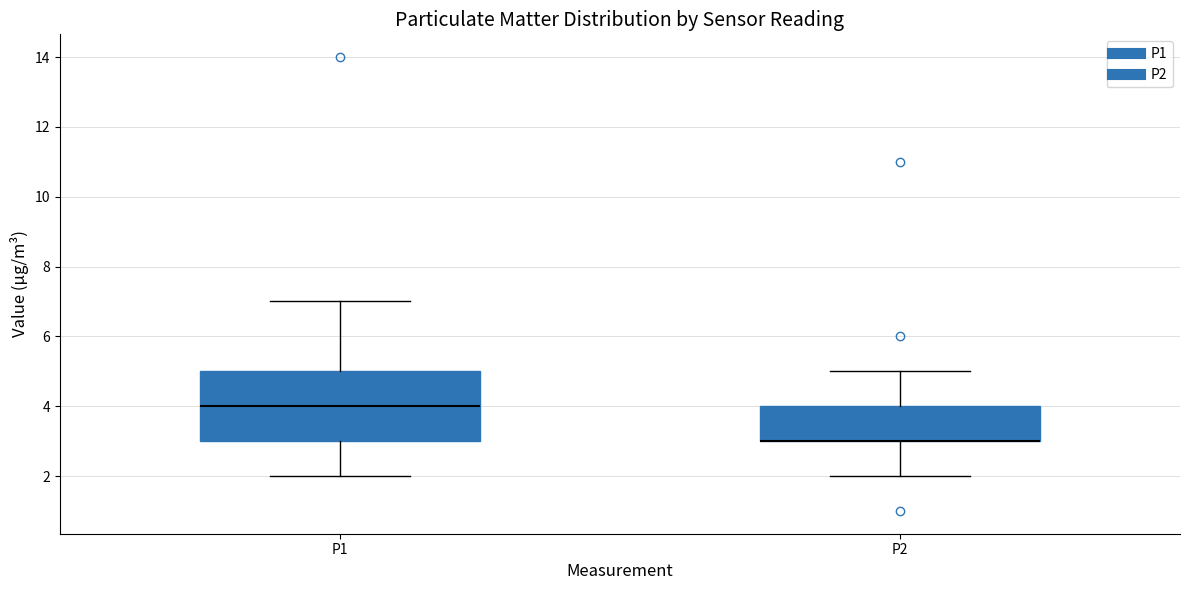

Reading left to right, read every box against the y-axis: the position of its median line, the range the box covers, and the ends of its whiskers. The values are not printed on the chart, so give them approximately, as read against the axis.

P1: median 4, box 3 to 5, whiskers 2 to 7
P2: median 3 (drawn on the box's lower edge), box 3 to 4, whiskers 2 to 5